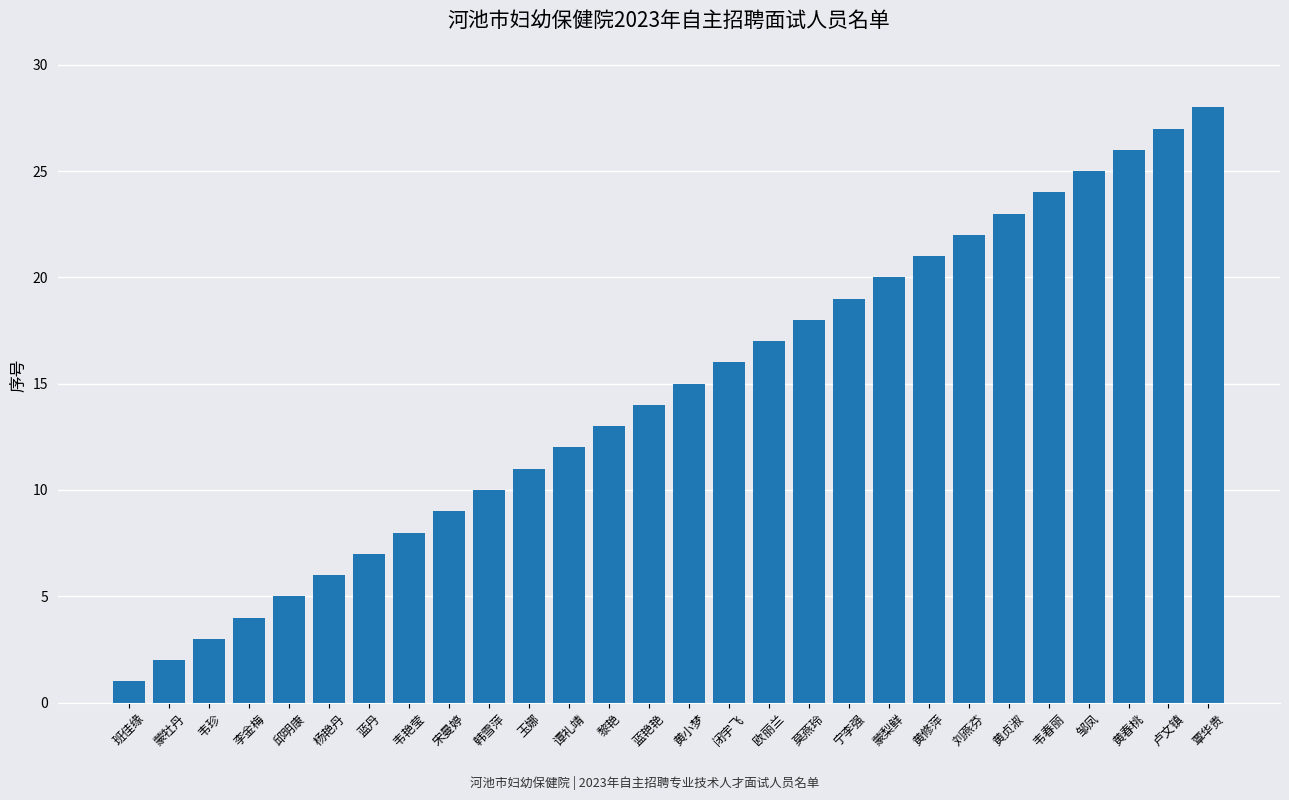

List the labels in order of value, largest first.

覃华贵, 卢文镇, 黄春桃, 邹凤, 韦春丽, 黄贞淑, 刘燕芬, 黄修萍, 蒙梨鲜, 宁李强, 莫燕玲, 欧丽兰, 闭宇飞, 黄小梦, 蓝艳艳, 黎艳, 谭礼靖, 玉娜, 韩雪萍, 宋曼婷, 韦艳莹, 蓝丹, 杨艳丹, 邱明康, 李金梅, 韦珍, 蒙牡丹, 班佳缘